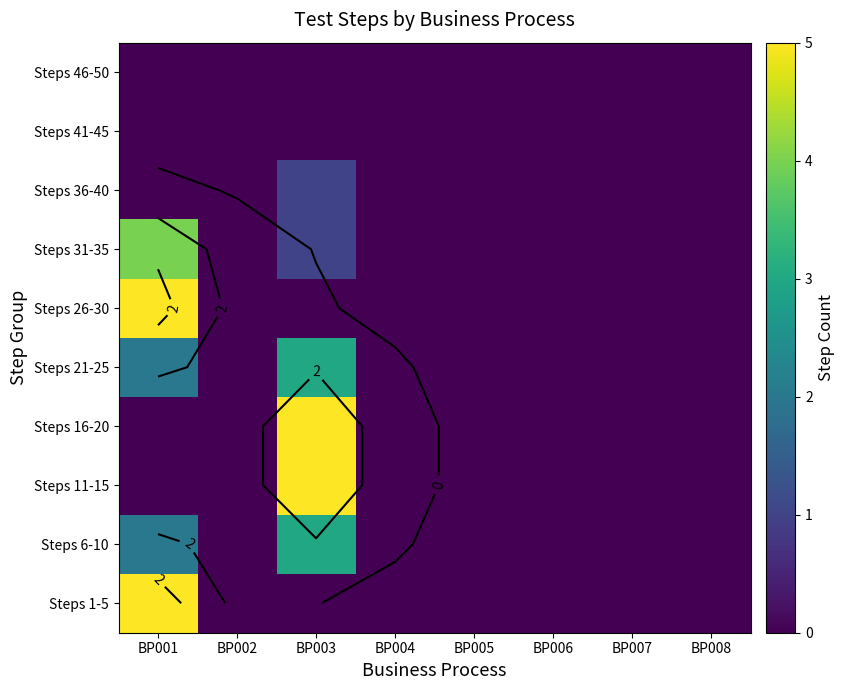

Rank the series by their maximum value, from lowest to highest.

Steps 41-45, Steps 46-50, Steps 36-40, Steps 6-10, Steps 21-25, Steps 31-35, Steps 1-5, Steps 11-15, Steps 16-20, Steps 26-30